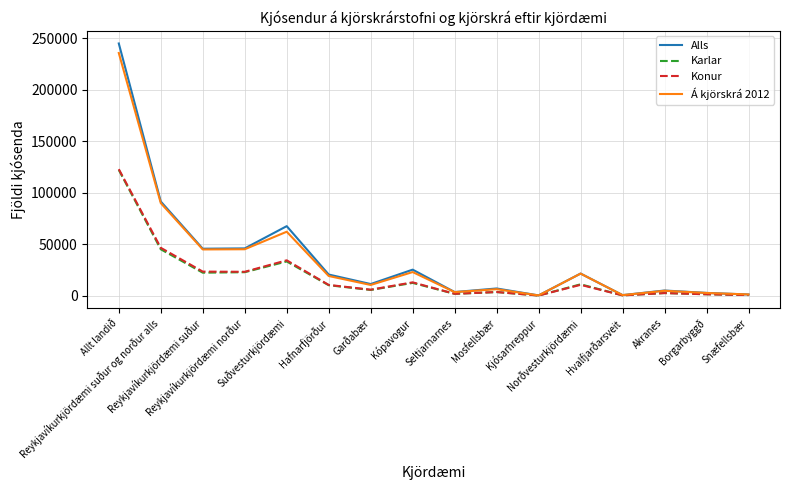

What is the greatest value displayed?

245004